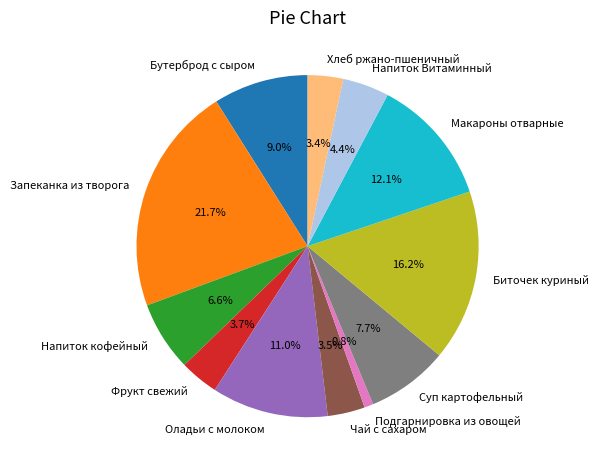

How many segments does this pie chart have?

12